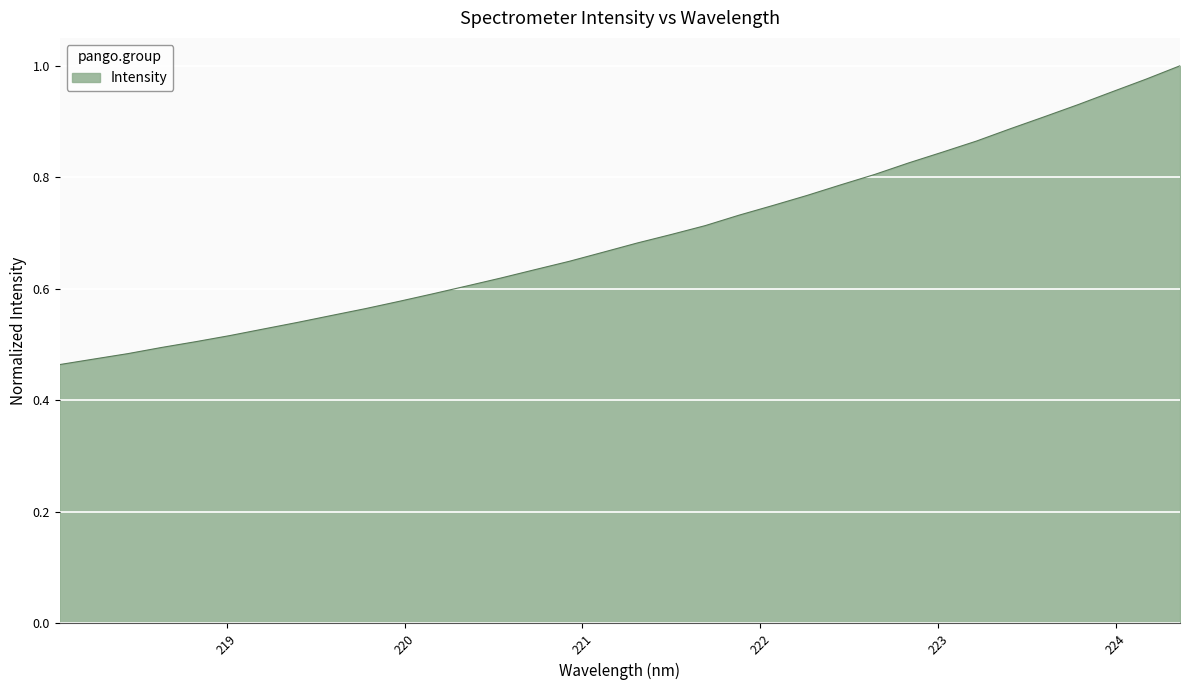

How many lines are shown in the chart?

1